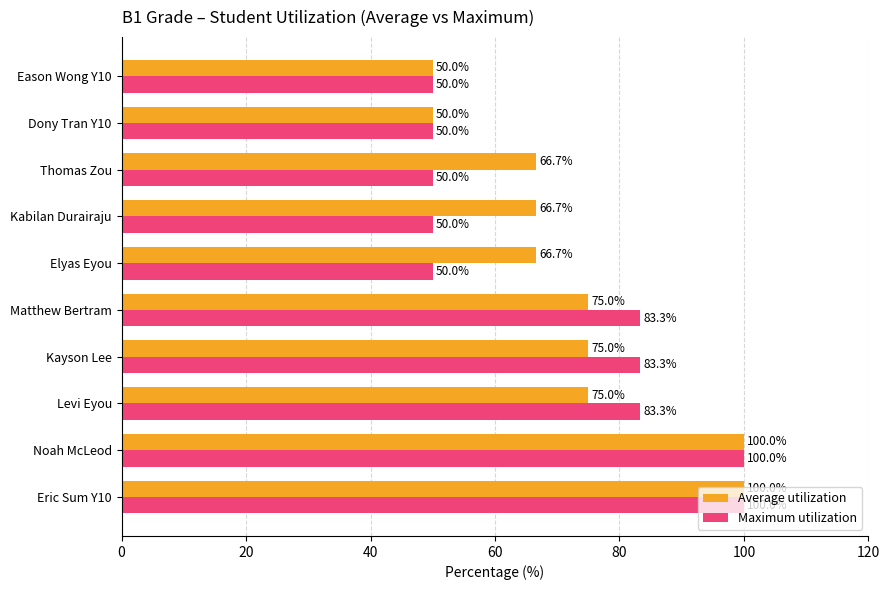

Read the Average utilization value at Elyas Eyou.

66.7